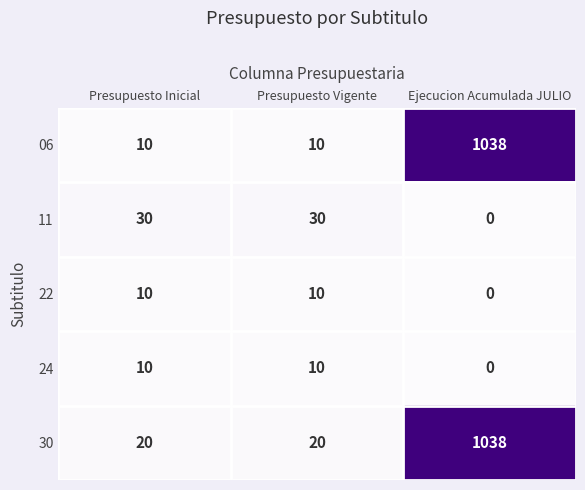

At how many categories does at least one series exceed 188?

1